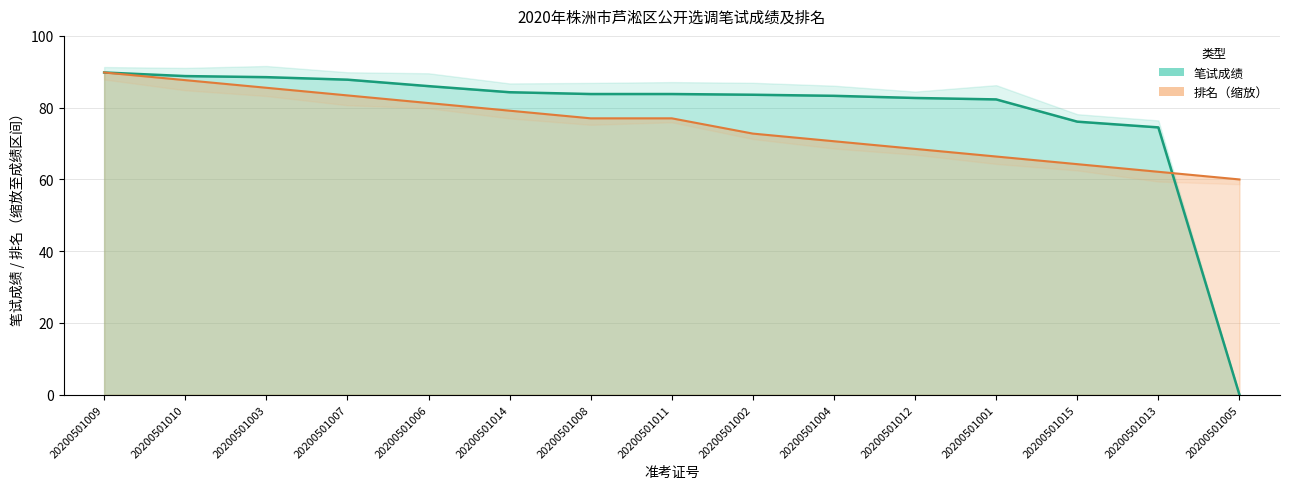

True or false: 笔试成绩 has a value of 76.1 at 20200501015.

True